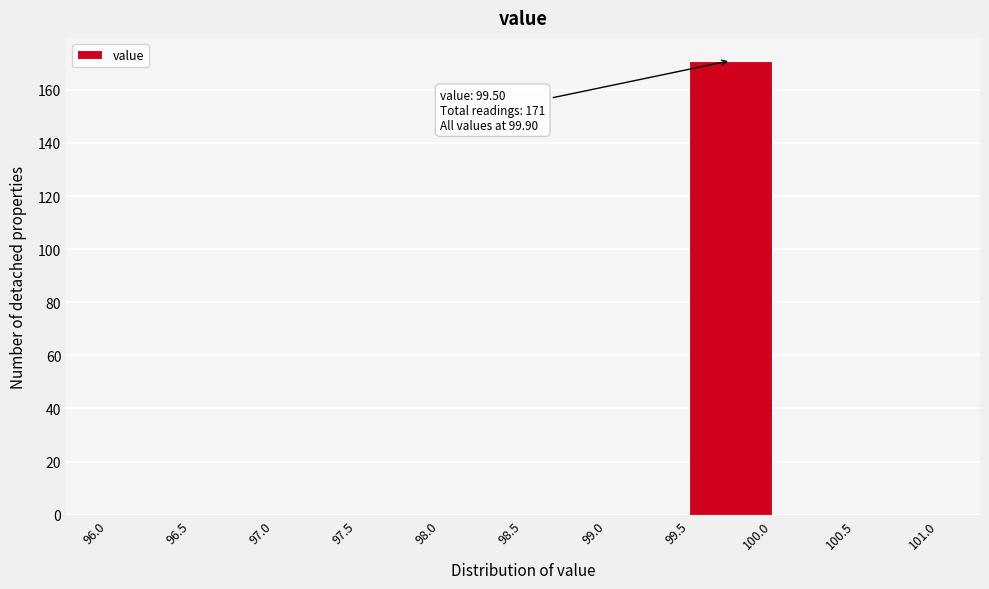

Which range on the x-axis has the tallest bar?

99.5 to 100.0